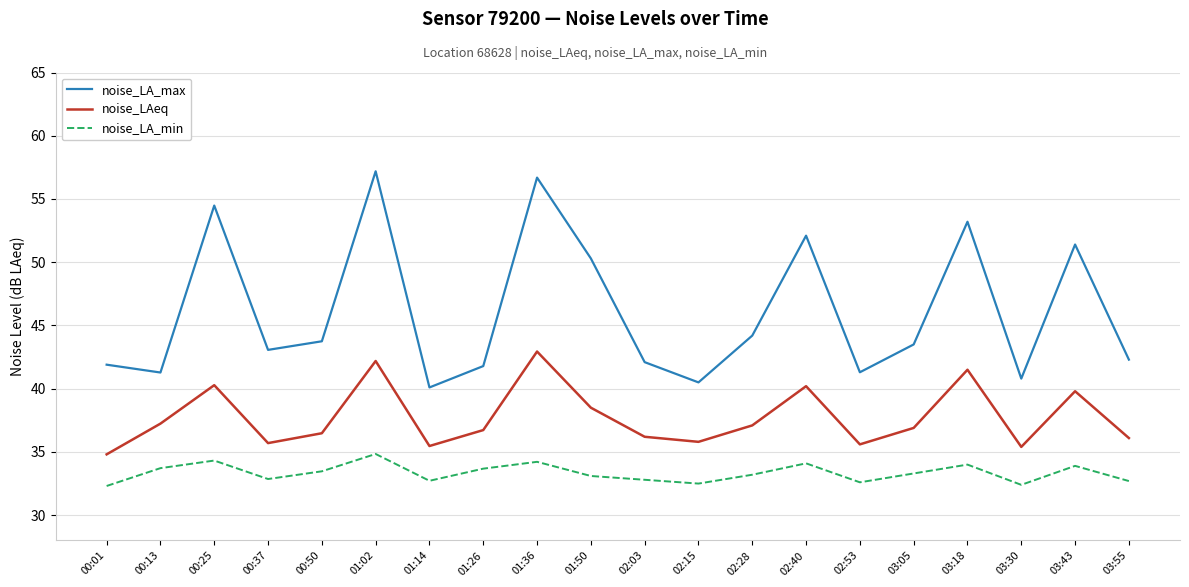

Does the chart have visible grid lines?

Yes